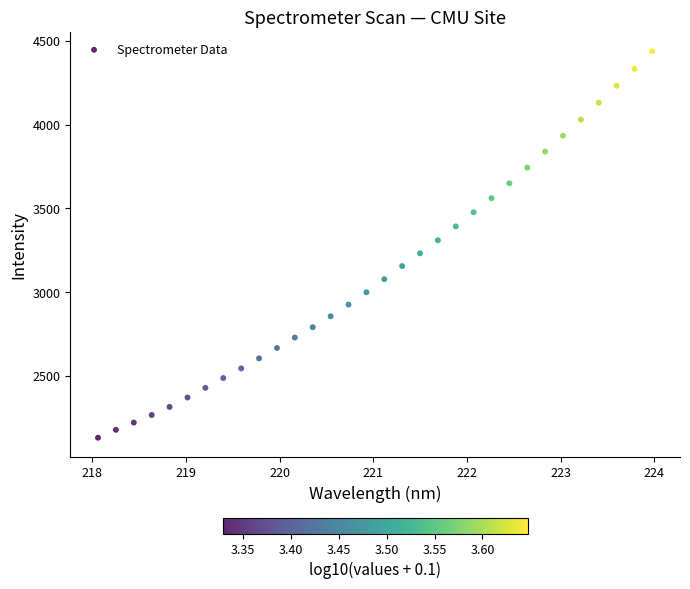

What Y value in the scatter plot is closest to 3284?

3309.6